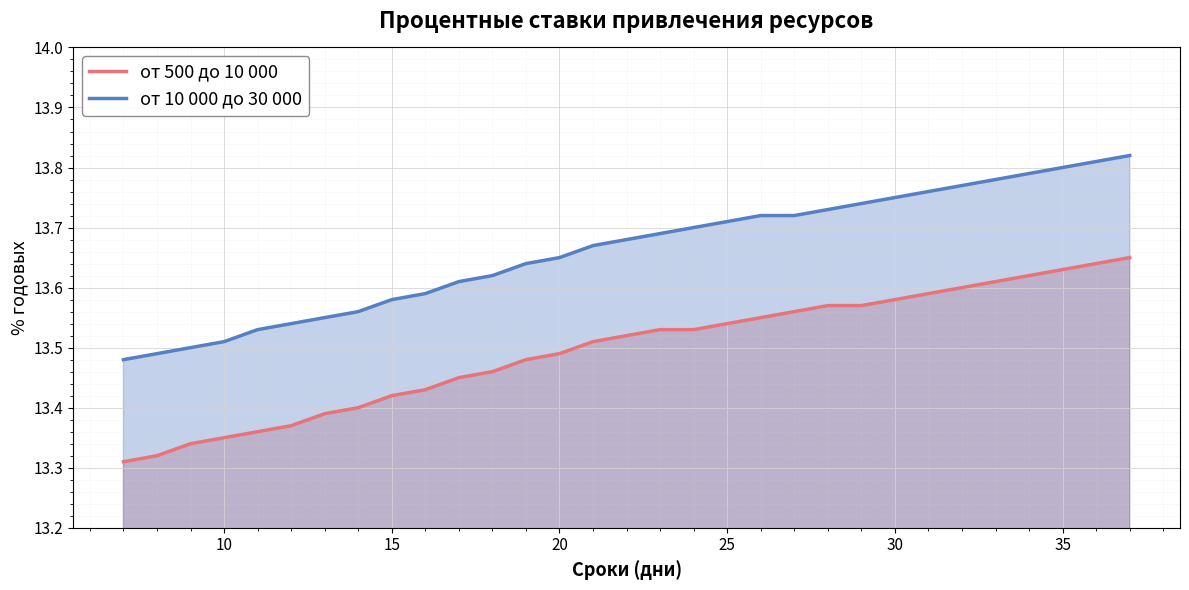

True or false: от 500 до 10 000 has more than 2 points higher than both neighbors.

False